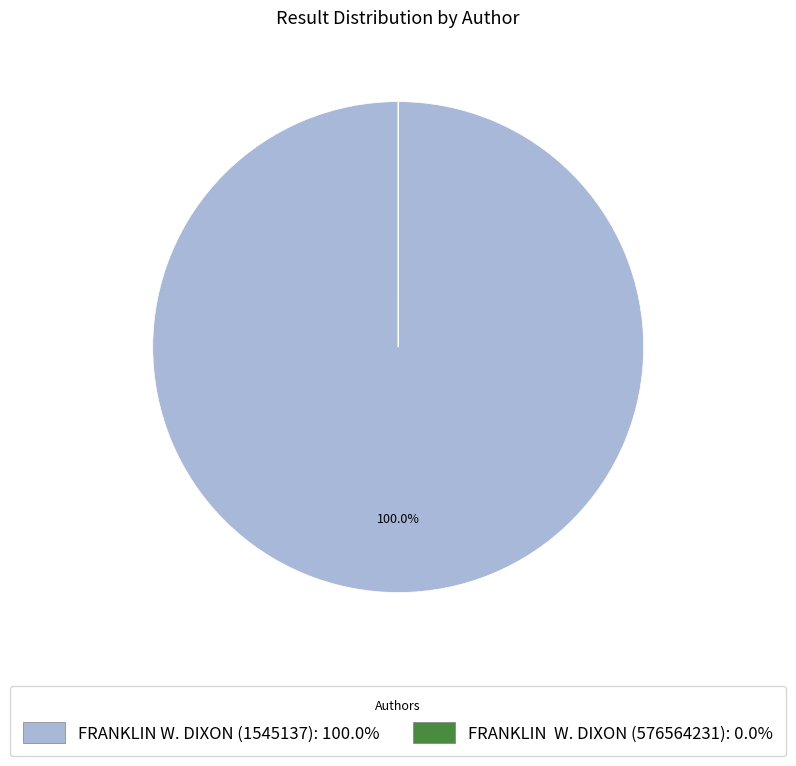

Is there any slice that represents more than half of the pie?

Yes